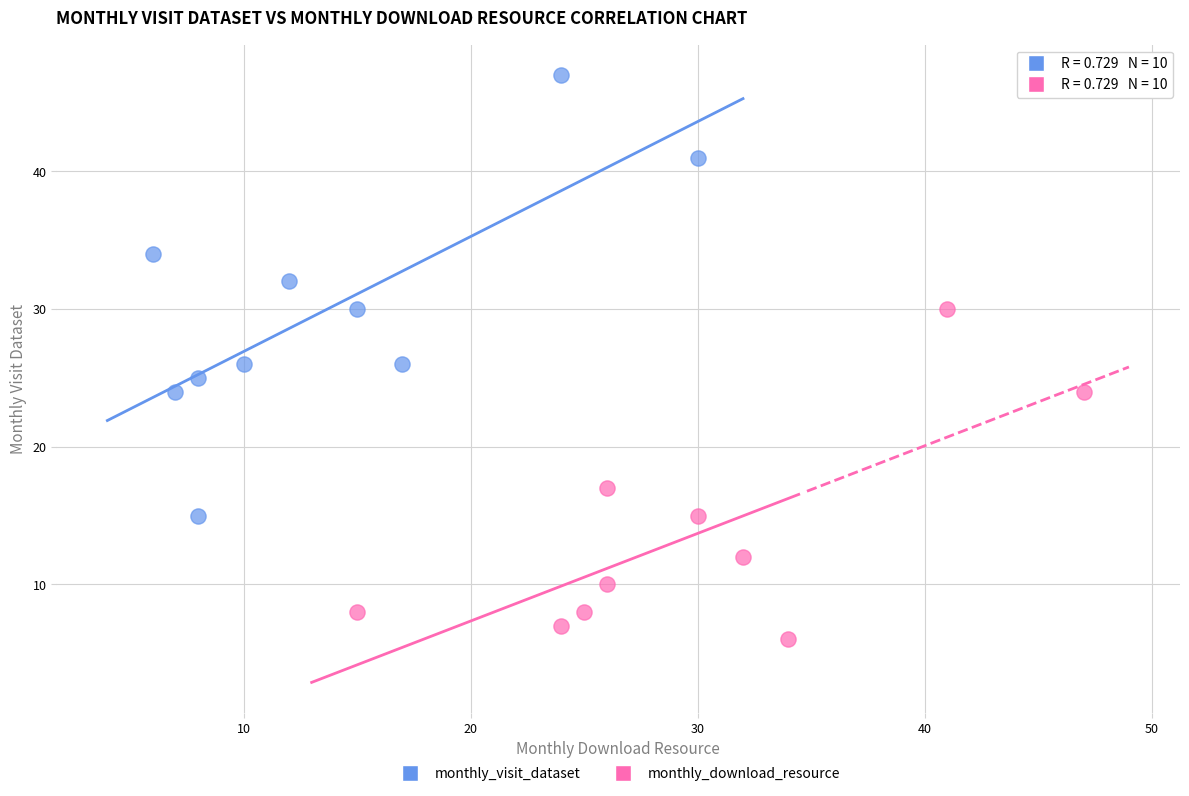

Which series contains the highest Y value?

monthly_visit_dataset